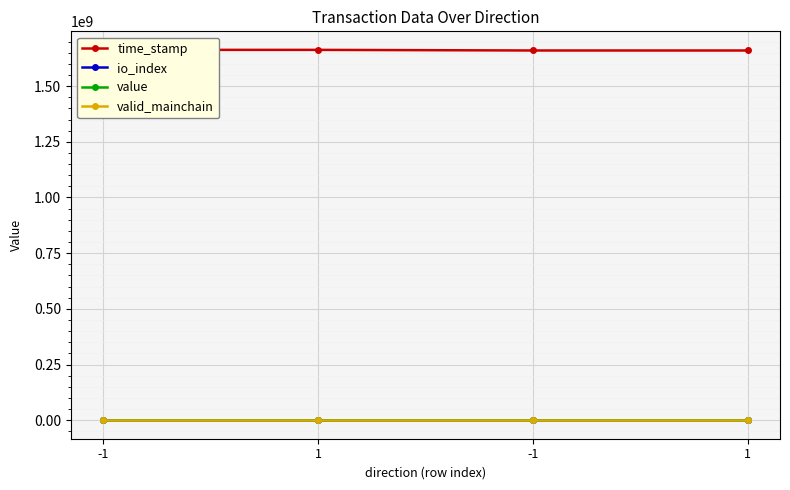

What is the average value of the valid_mainchain series?

1.0